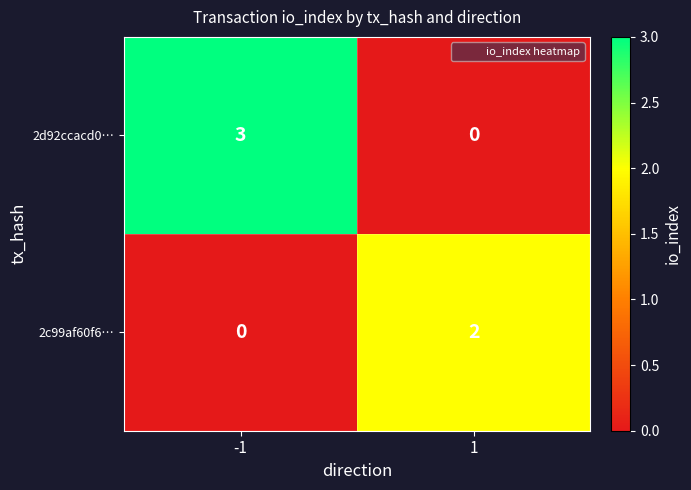

Between -1 and 1, which series saw the biggest shift?

2d92ccacd0…